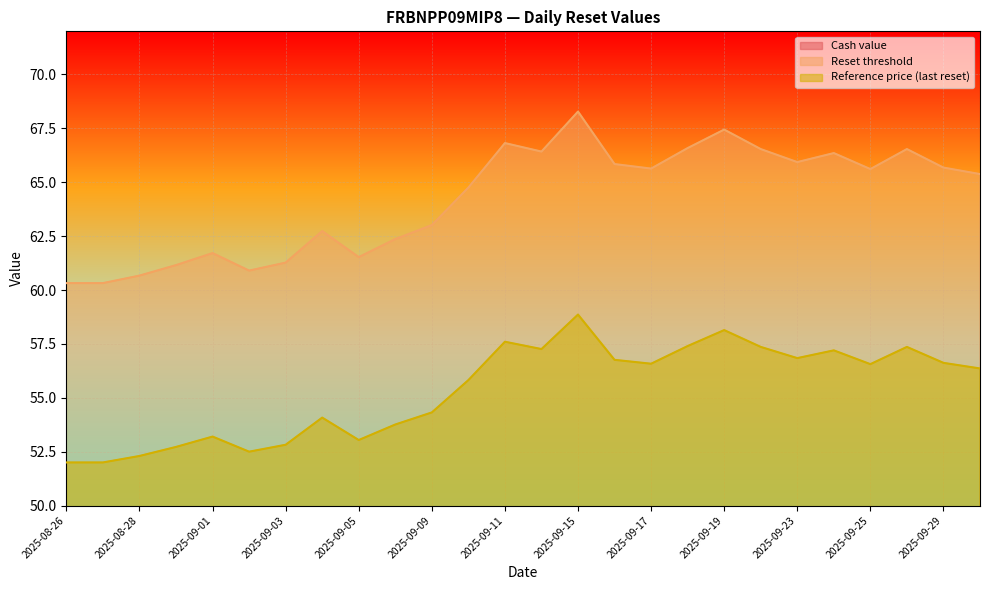

Is the value of Reference price (last reset) at 2025-08-29 greater than the value of Reset threshold at 2025-09-29?

No